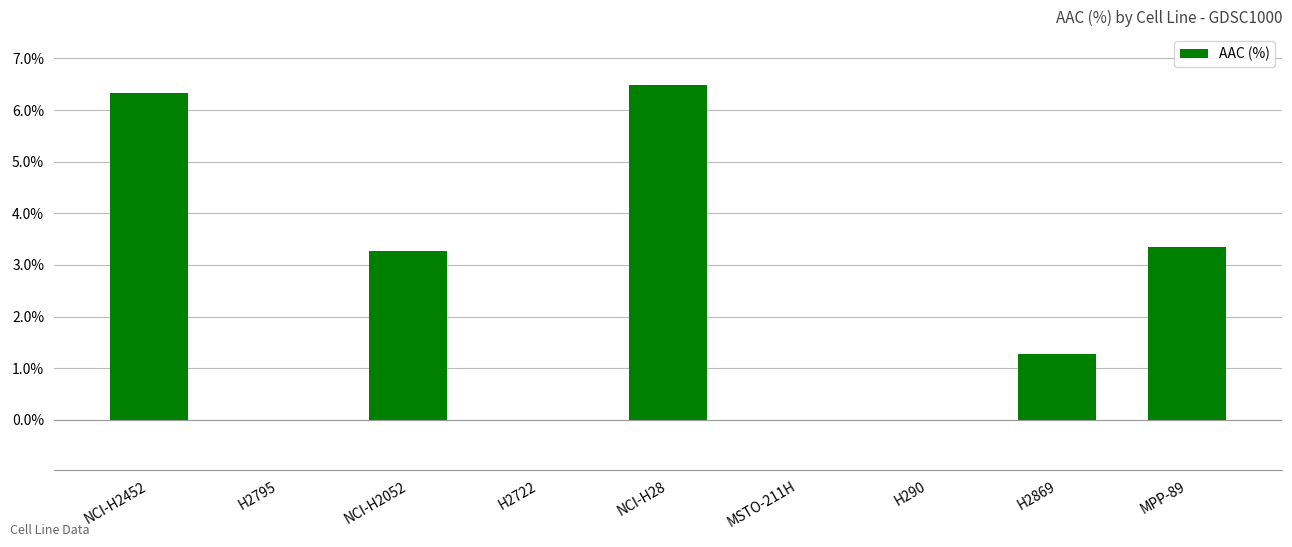

What is the ratio of the value at NCI-H28 to the value at NCI-H2052?

2.0